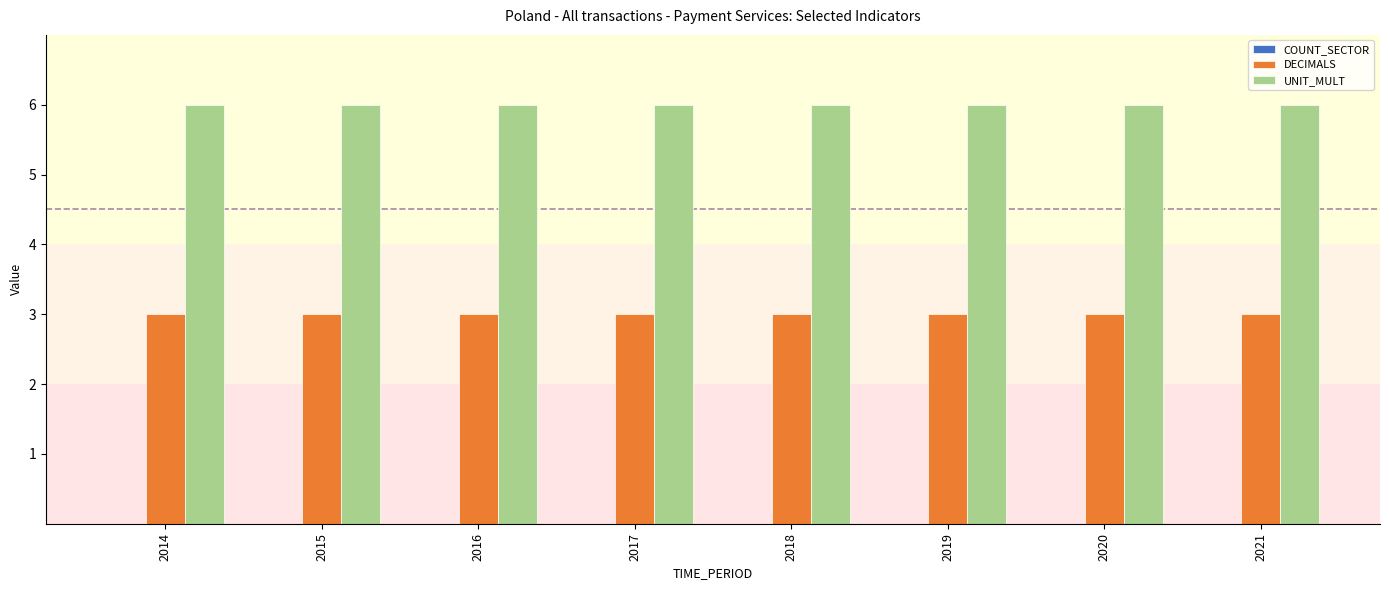

How many bars are there in total?

16